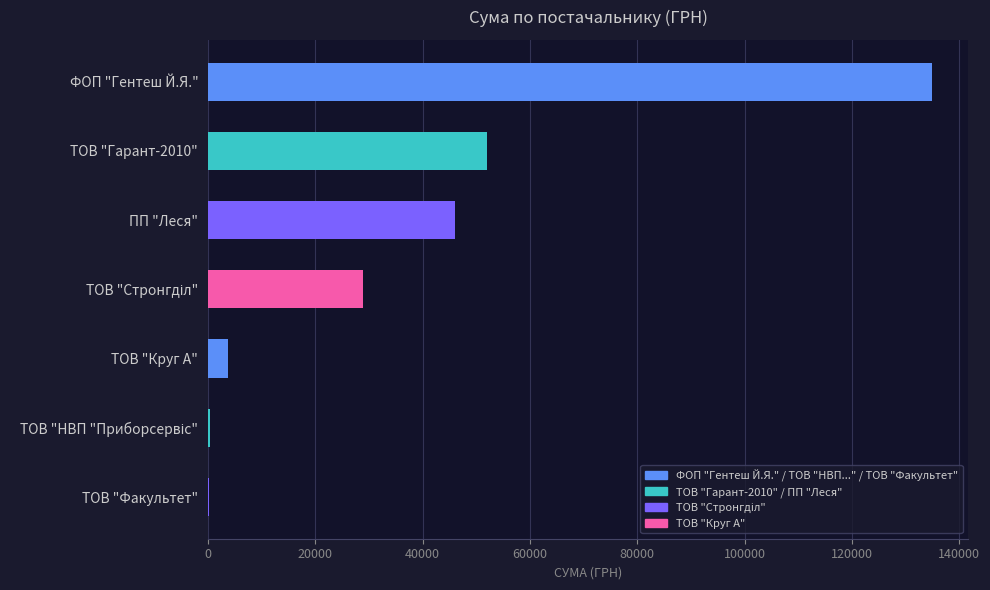

What value does the data have at ТОВ "Круг А"?

3796.4